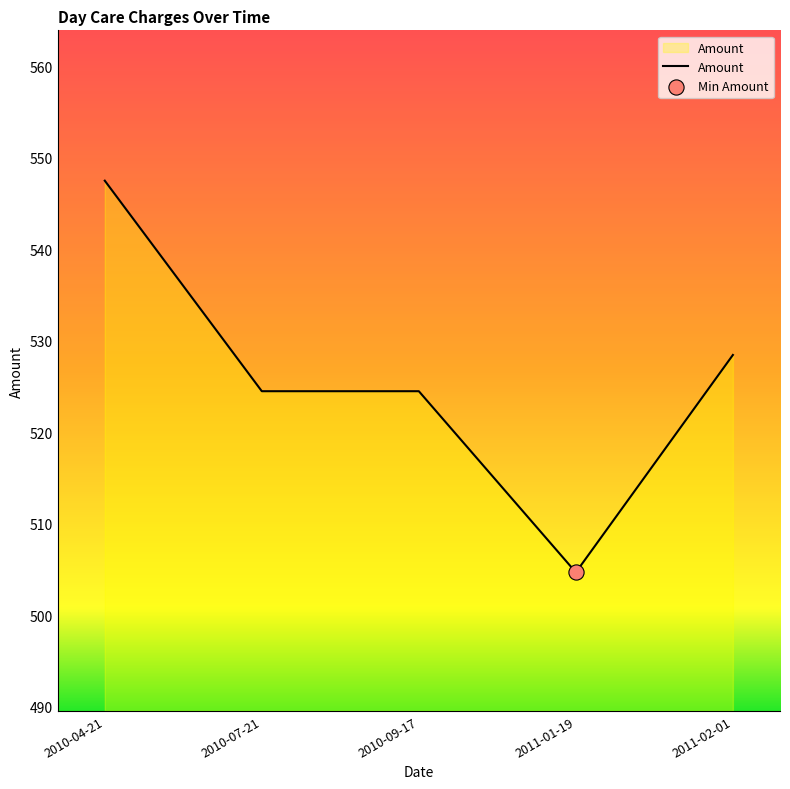

What is the ratio of the value at 2010-04-21 to the value at 2010-07-21?

1.0